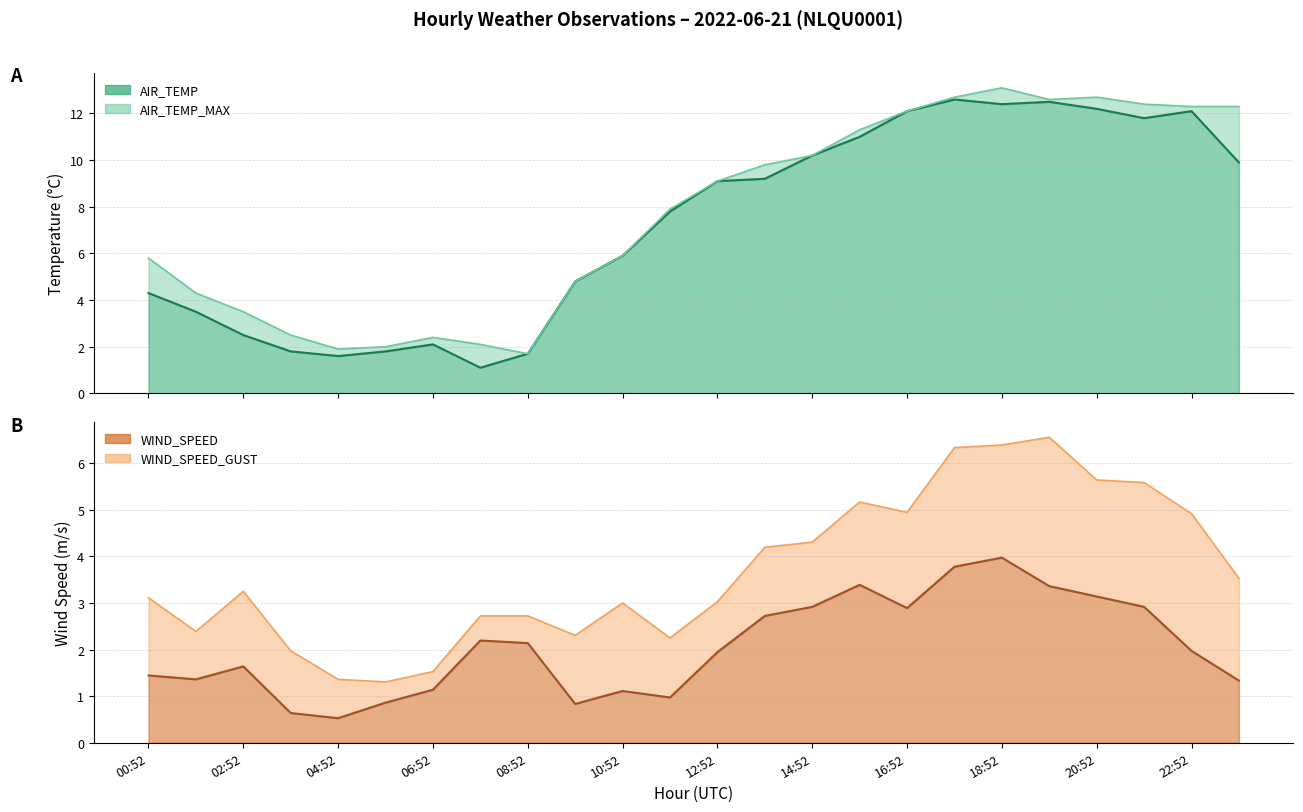

Where do AIR_TEMP and WIND_SPEED first cross each other?

06:52 and 07:52